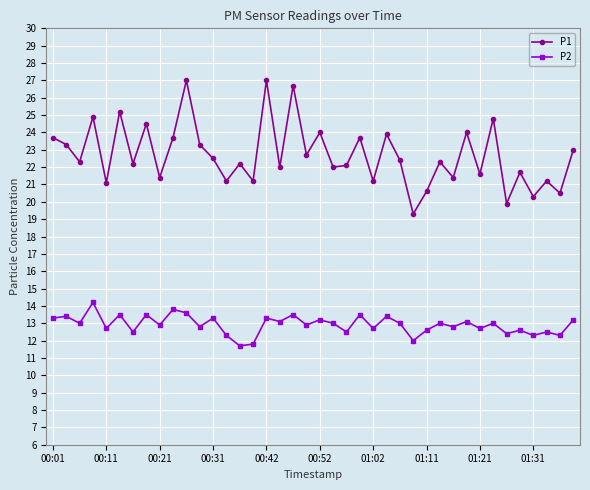

What is the minimum value for P1?

19.3